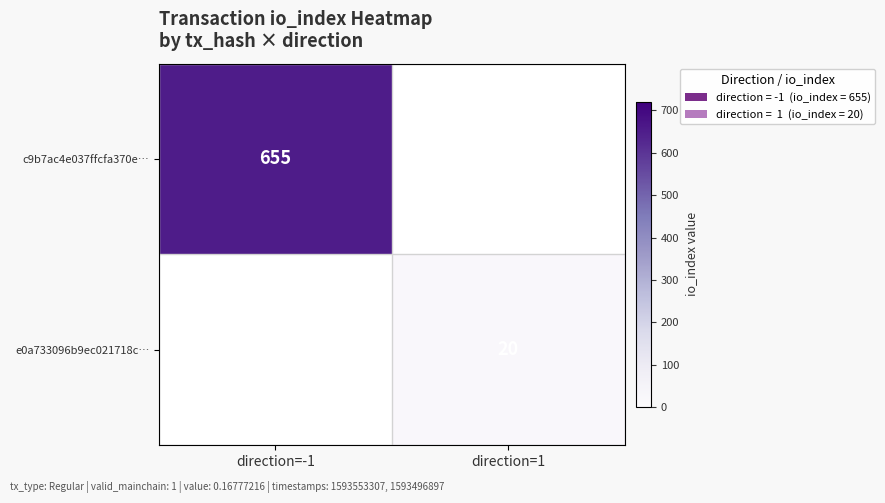

True or false: c9b7ac4e037ffcfa370e… has a value of 421 at direction=-1.

False